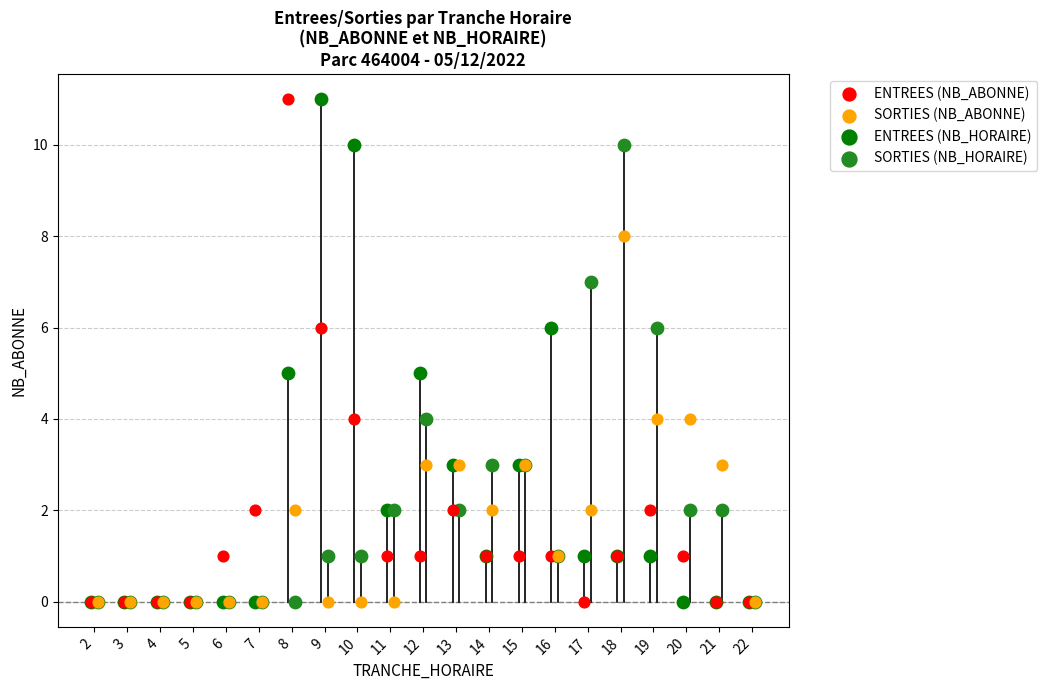

Which series reaches the maximum Y coordinate?

ENTREES (NB_ABONNE)